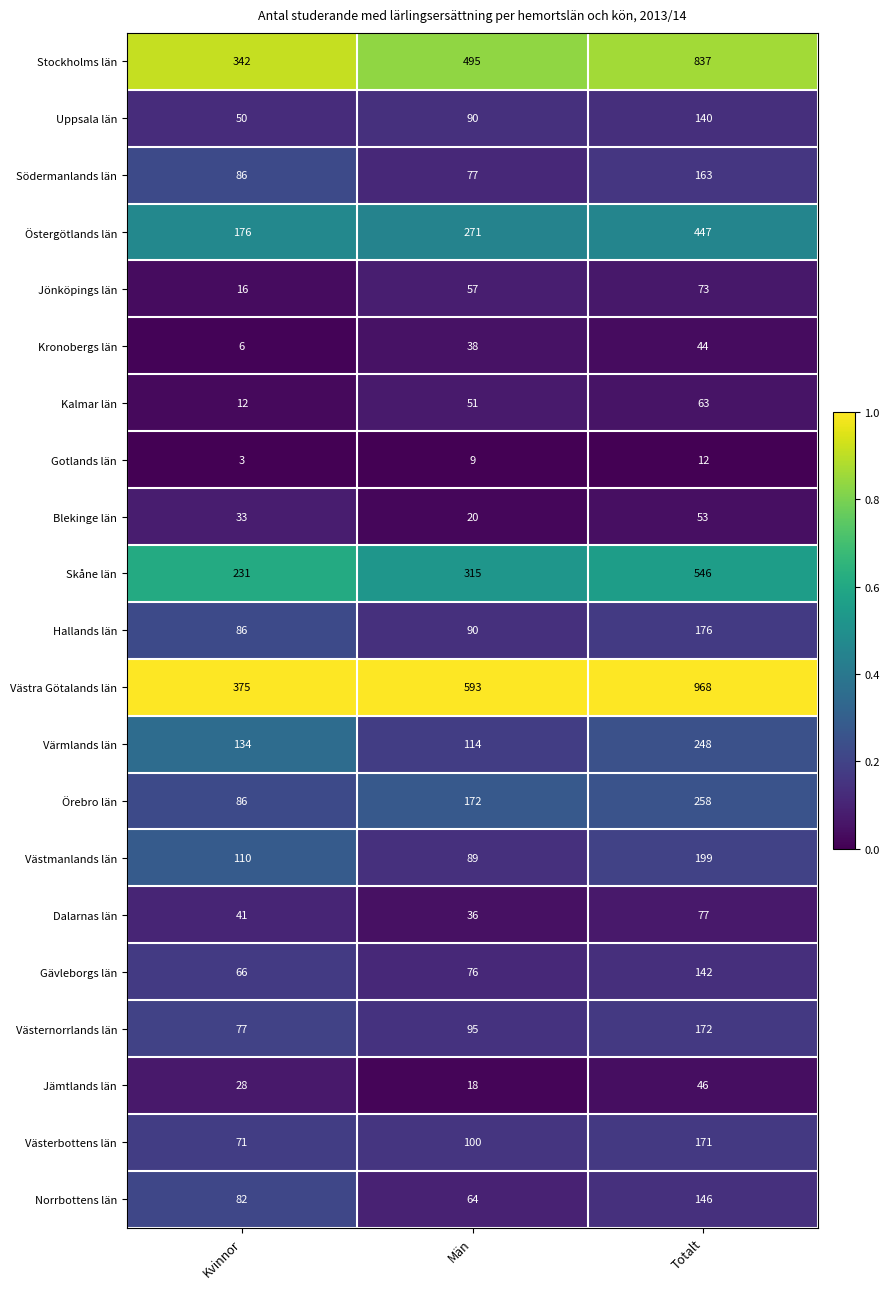

What is the difference between the highest and lowest values at Män?

584